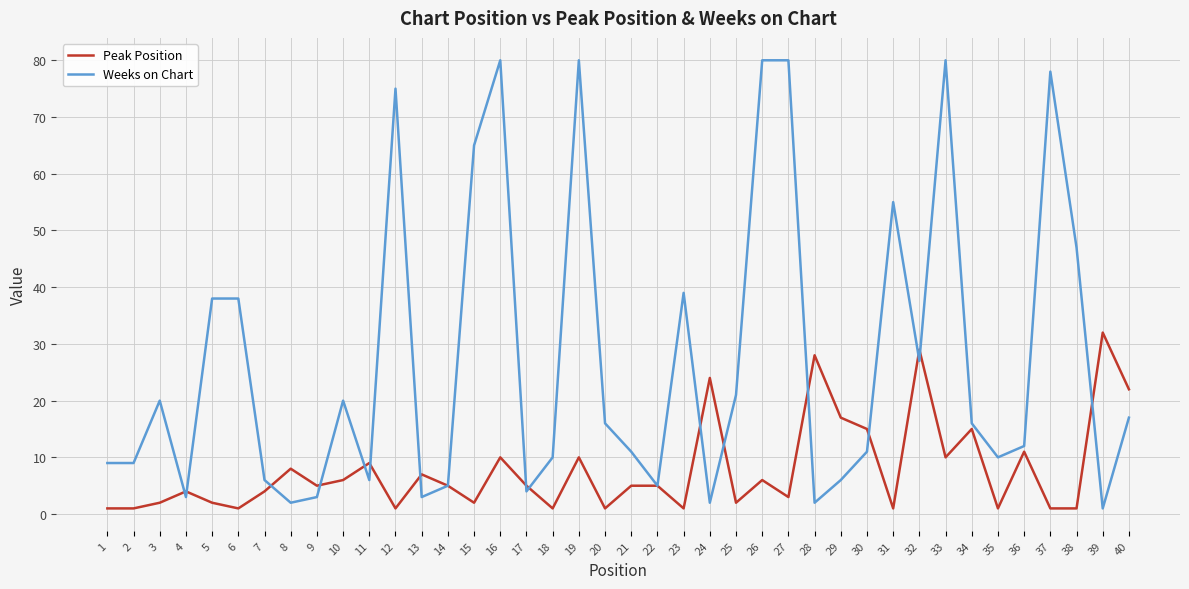

Between 12 and 36, which series saw the biggest shift?

Weeks on Chart